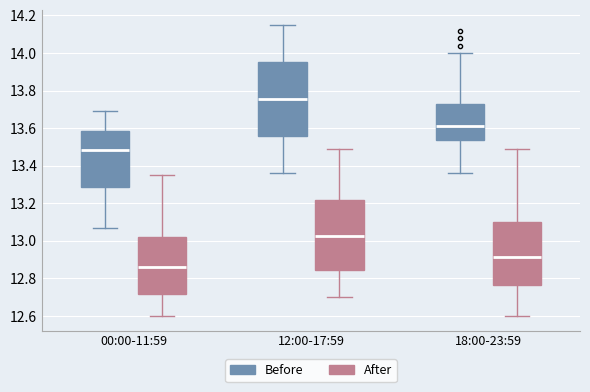

Where is the upper edge of the box for 12:00-17:59 (After) on the y-axis? The values are not printed on the chart, so give them approximately, as read against the axis.

13.22